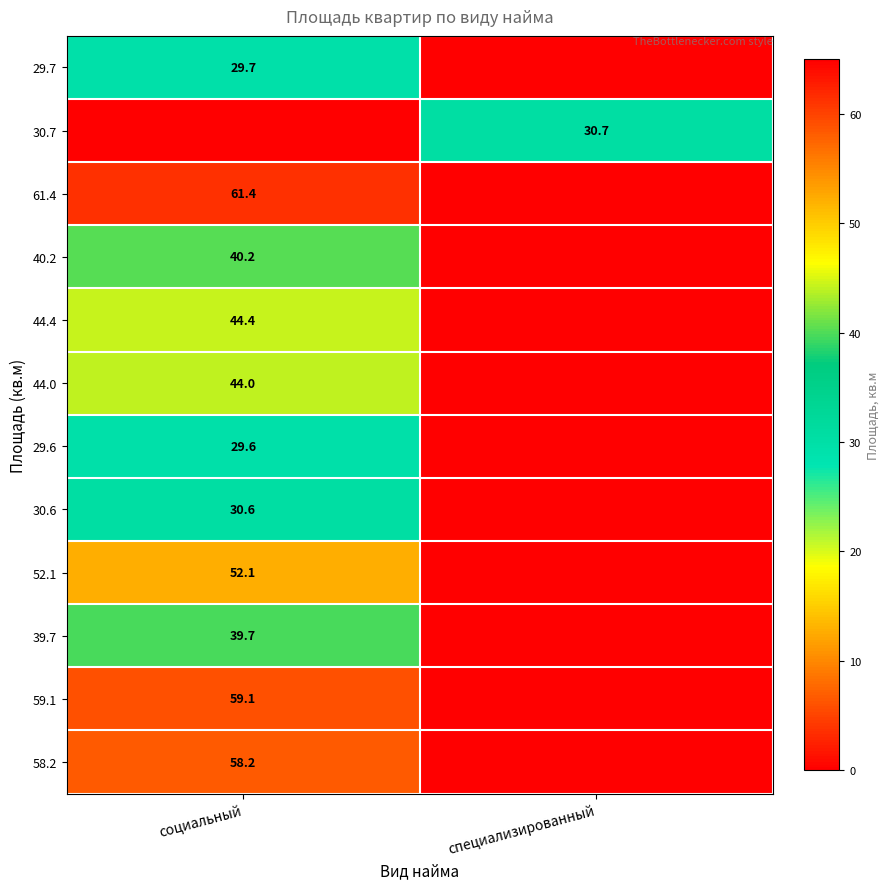

Which category has the highest value across all series?

социальный